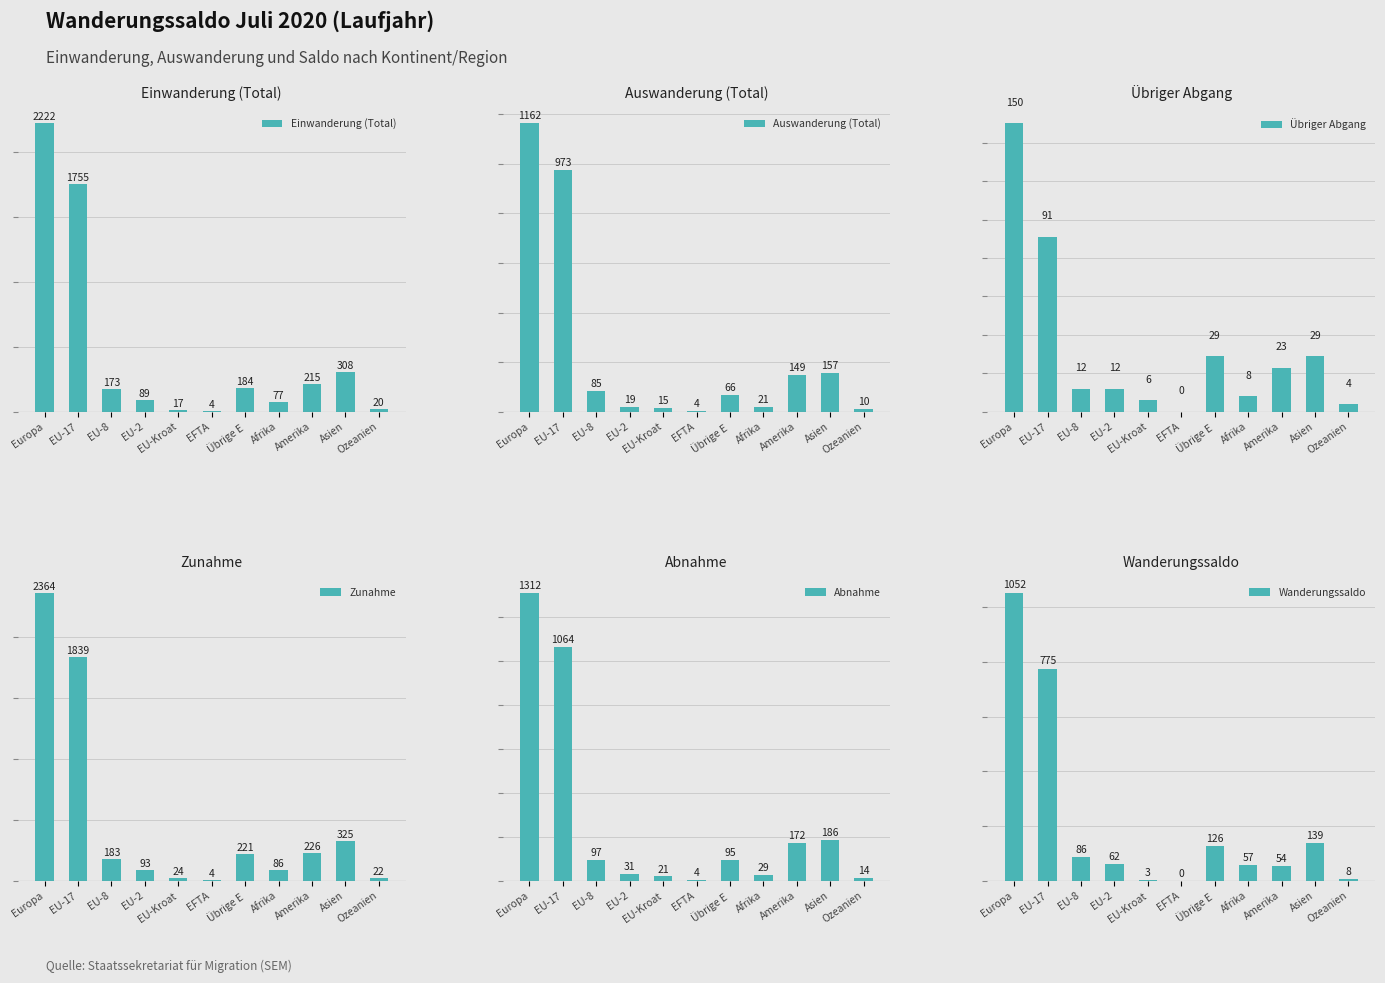

The value of Auswanderung (Total) at Europa is 573. True or false?

False